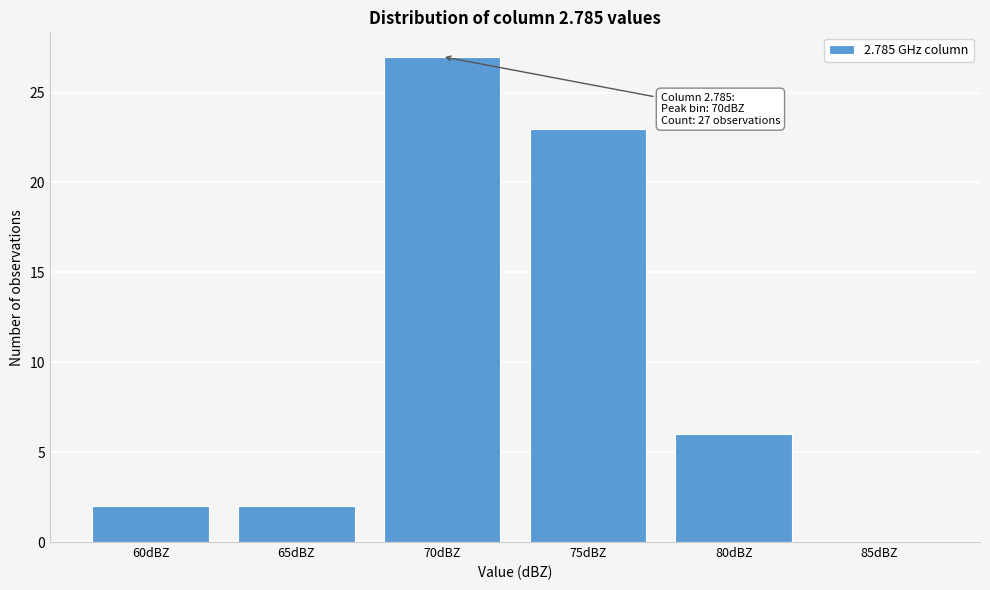

Reading left to right, extract all data points from this chart.

60dBZ=2	65dBZ=2	70dBZ=27	75dBZ=23	80dBZ=6	85dBZ=0